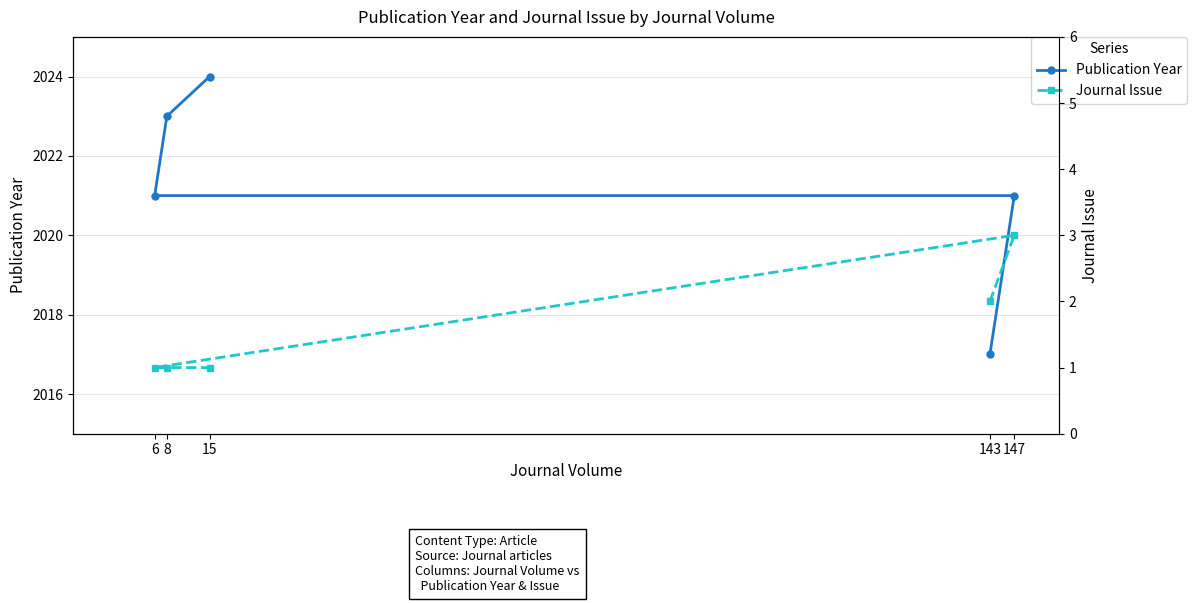

What position from the left is 6?

3